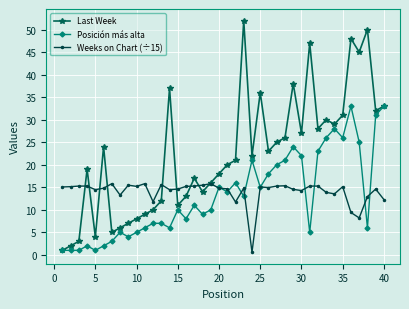

How many lines are shown in the chart?

3